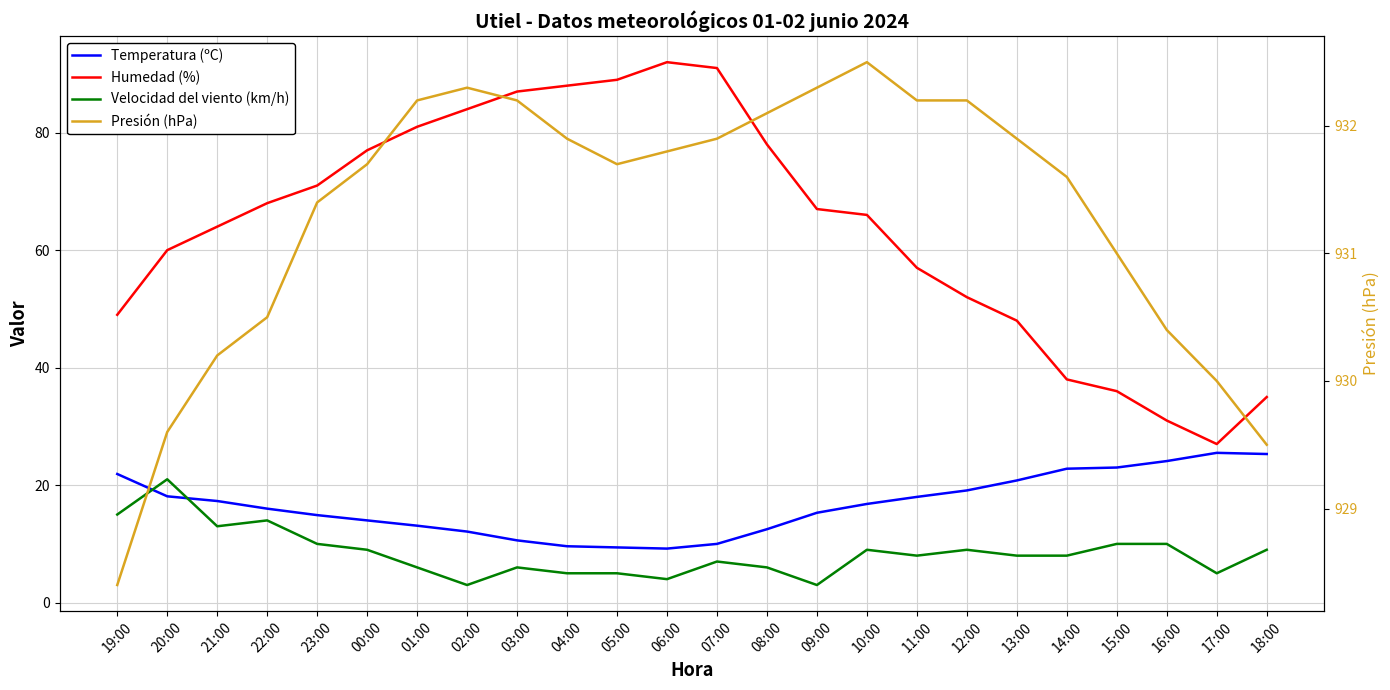

What is the average value of the Humedad (%) series?

64.0